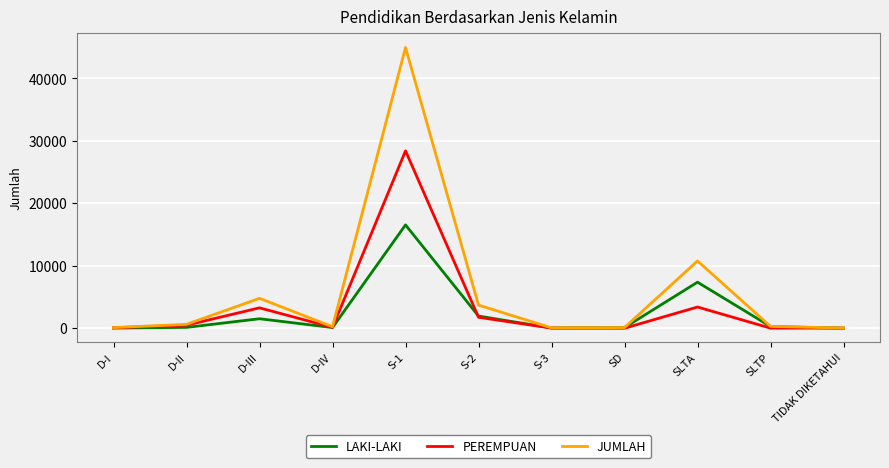

Where is PEREMPUAN nearest to the value 14201?

SLTA